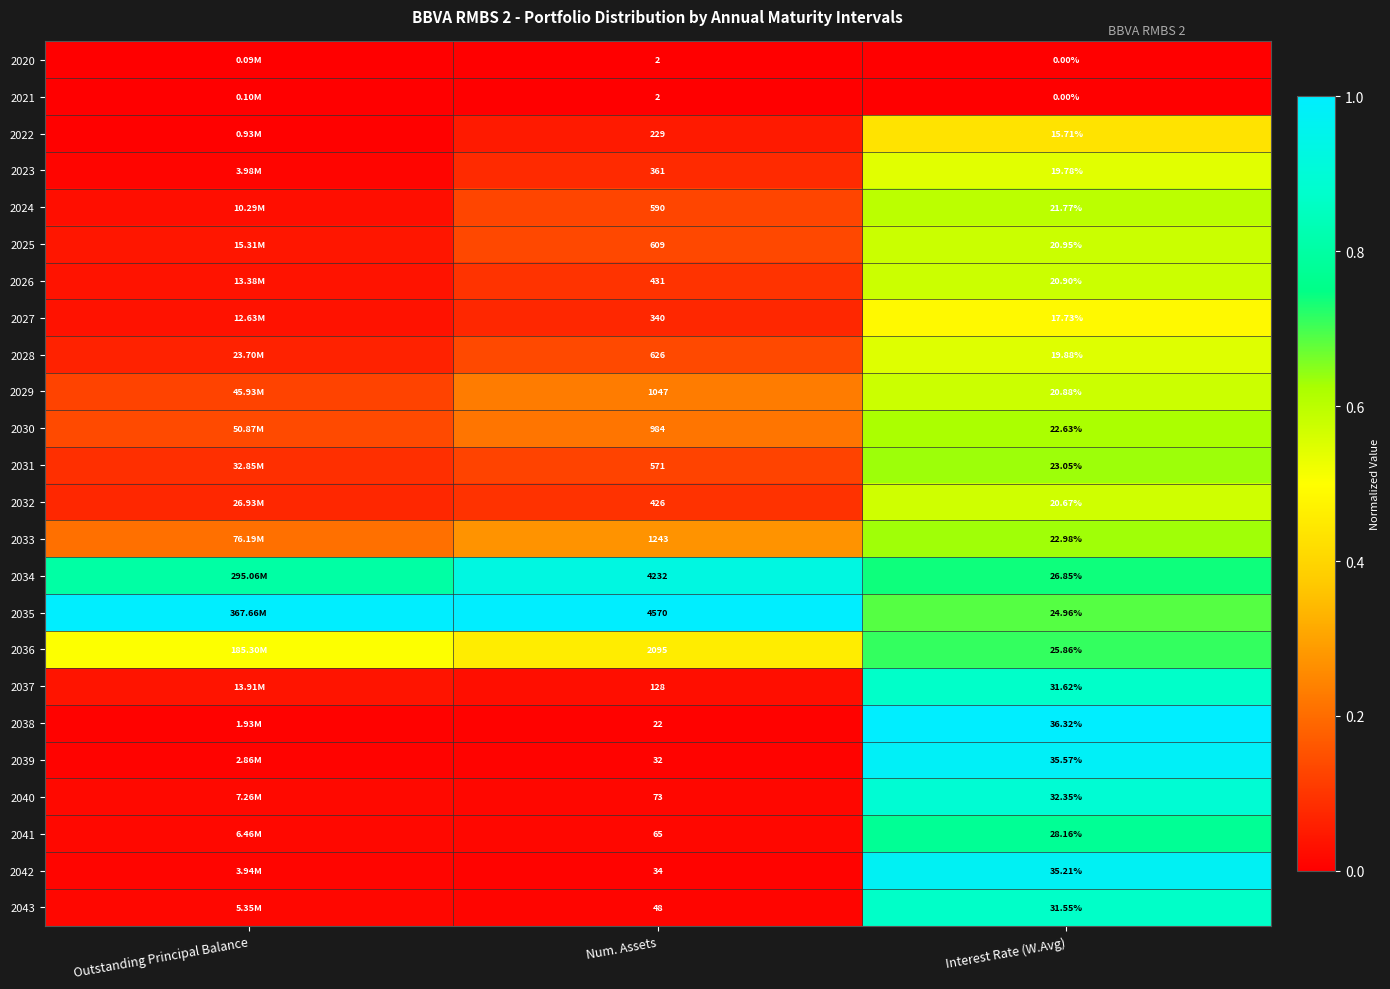

True or false: 2039 has a value of 0.0 at Num. Assets.

True